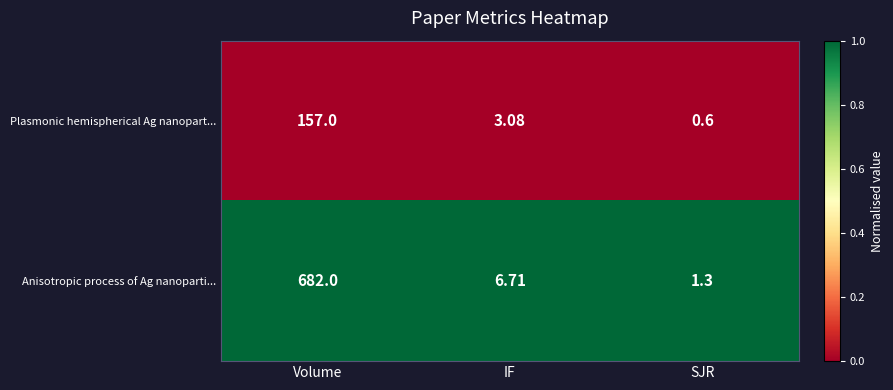

Which category has the lowest value in the Anisotropic process of Ag nanoparti... series?

SJR